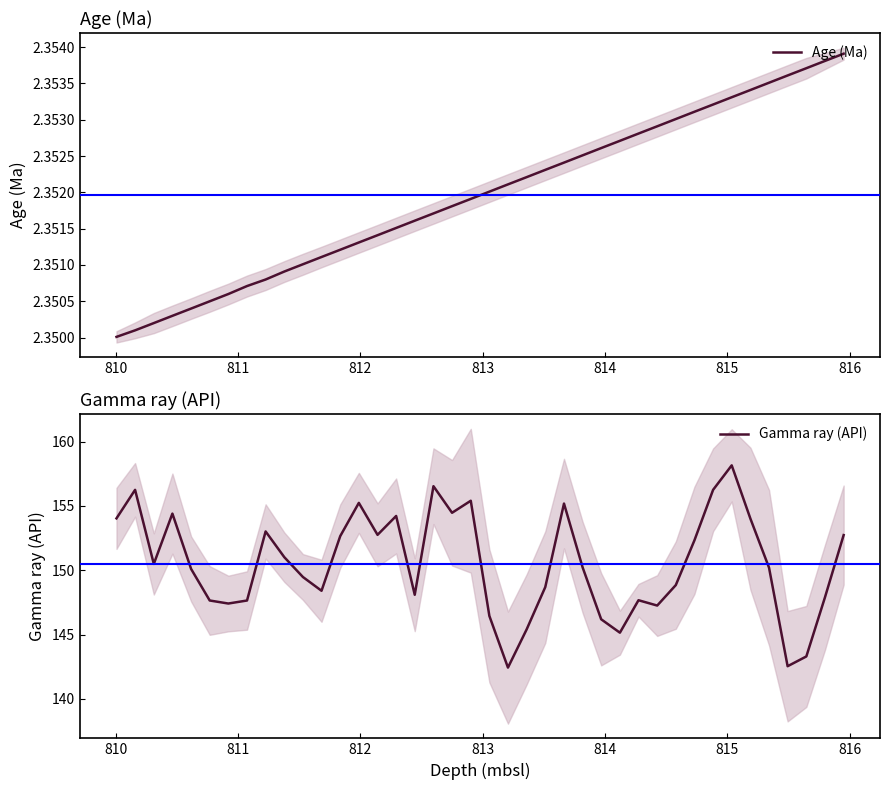

What is the smallest value displayed?

2.4